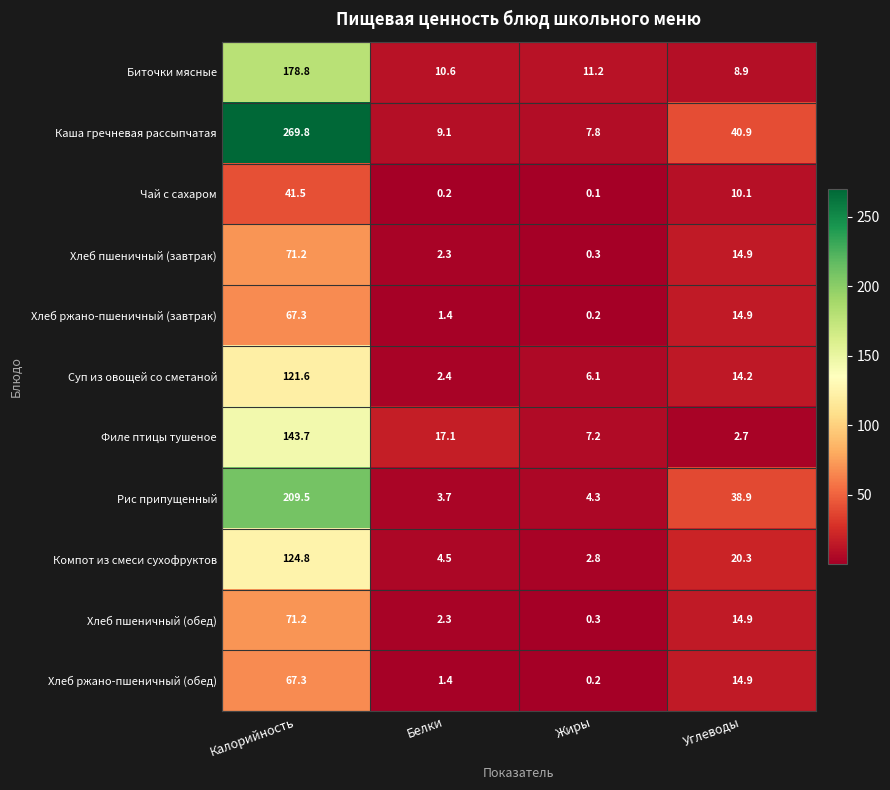

Between Калорийность and Углеводы, which series saw the biggest shift?

Каша гречневая рассыпчатая